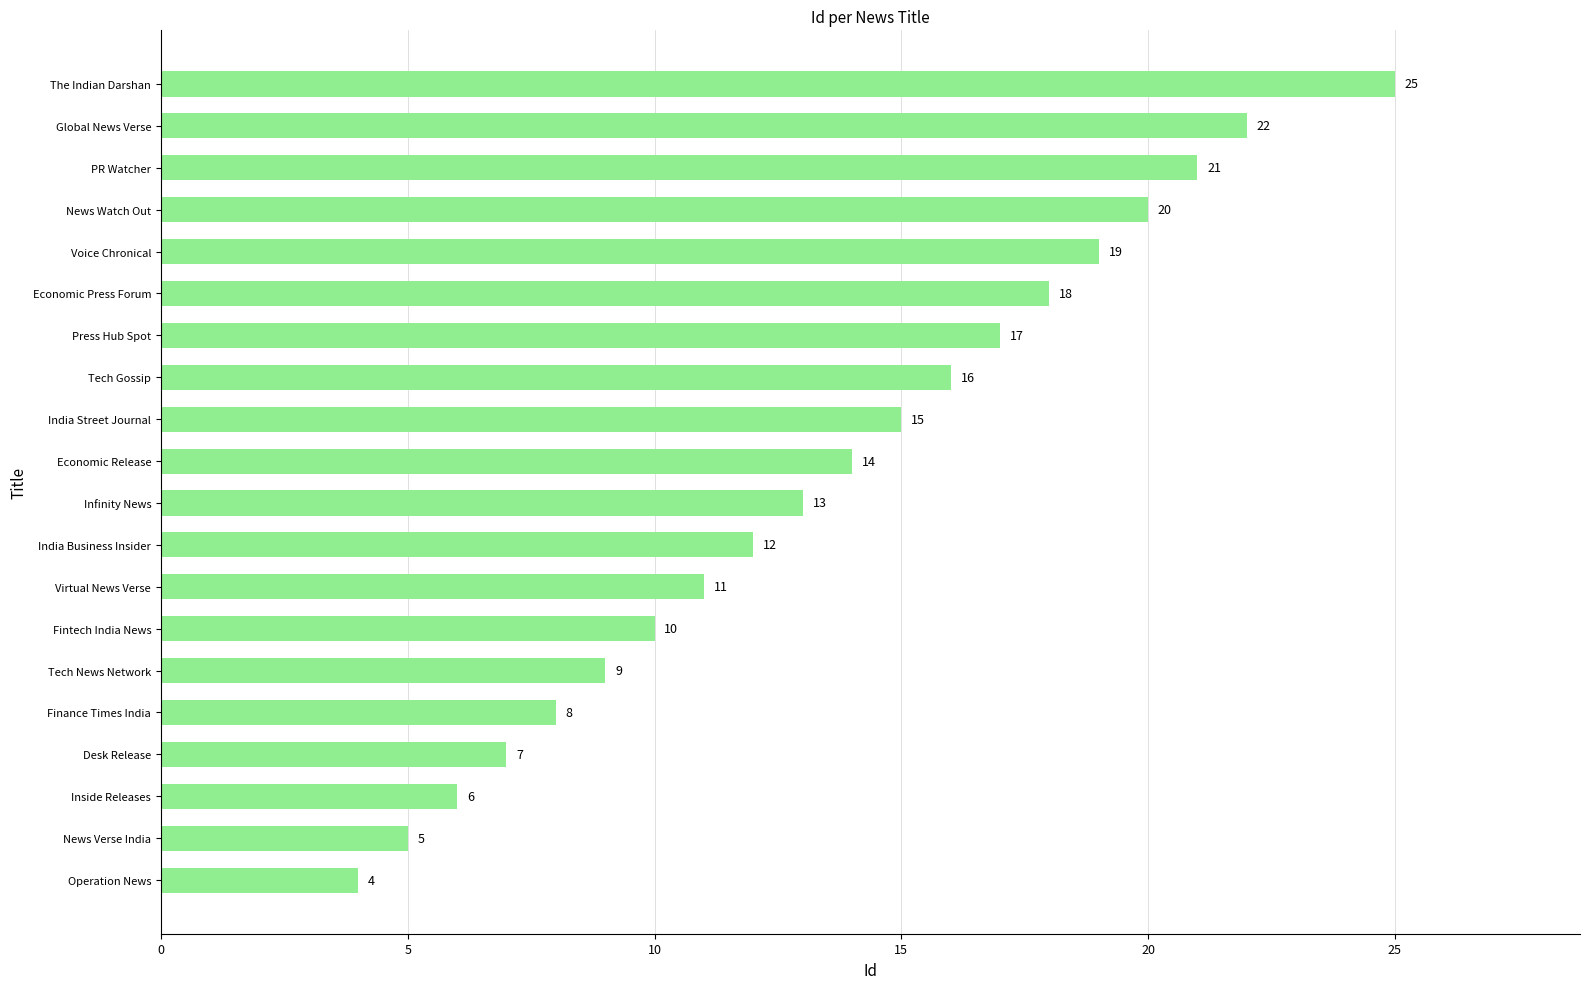

Rank the categories by value from highest to lowest.

The Indian Darshan, Global News Verse, PR Watcher, News Watch Out, Voice Chronical, Economic Press Forum, Press Hub Spot, Tech Gossip, India Street Journal, Economic Release, Infinity News, India Business Insider, Virtual News Verse, Fintech India News, Tech News Network, Finance Times India, Desk Release, Inside Releases, News Verse India, Operation News